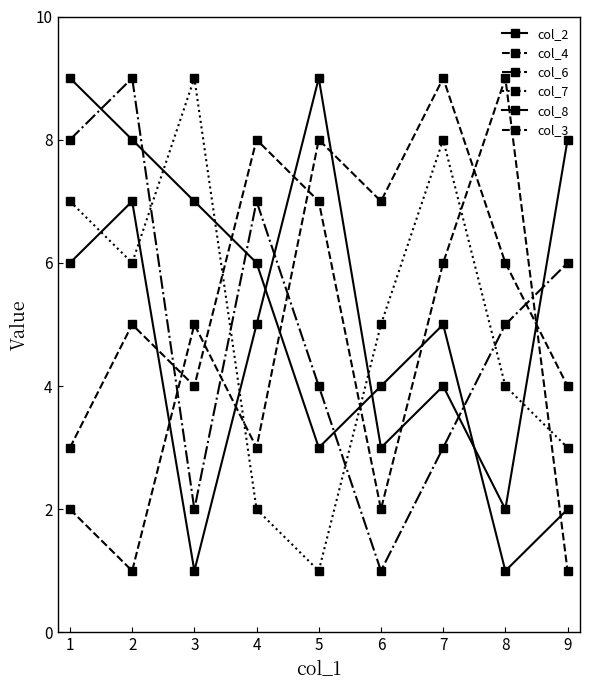

What is the lowest value of the col_7 series?

1